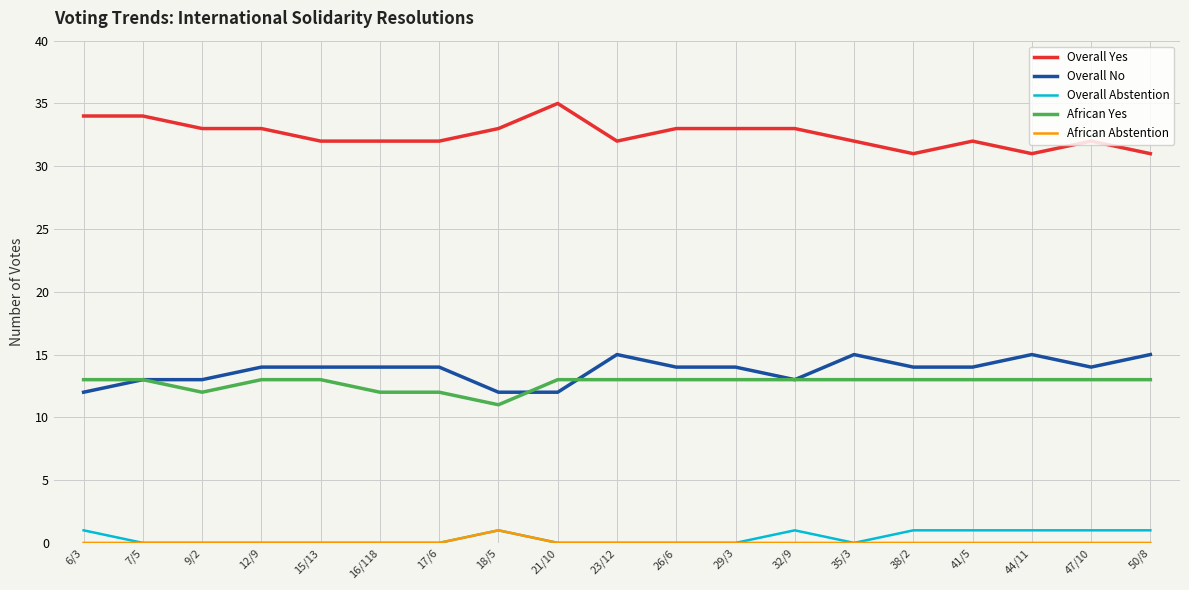

True or false: Overall Yes and African Yes cross at least once.

False